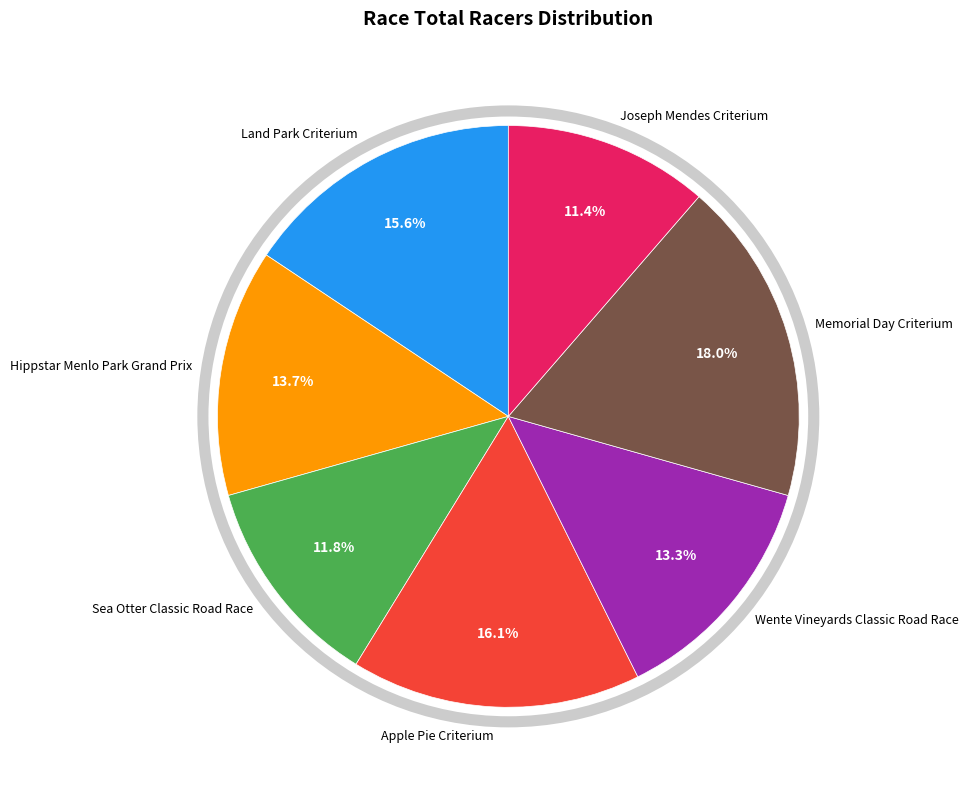

To the nearest percent, what is the combined percentage of Apple Pie Criterium and Hippstar Menlo Park Grand Prix?

30%